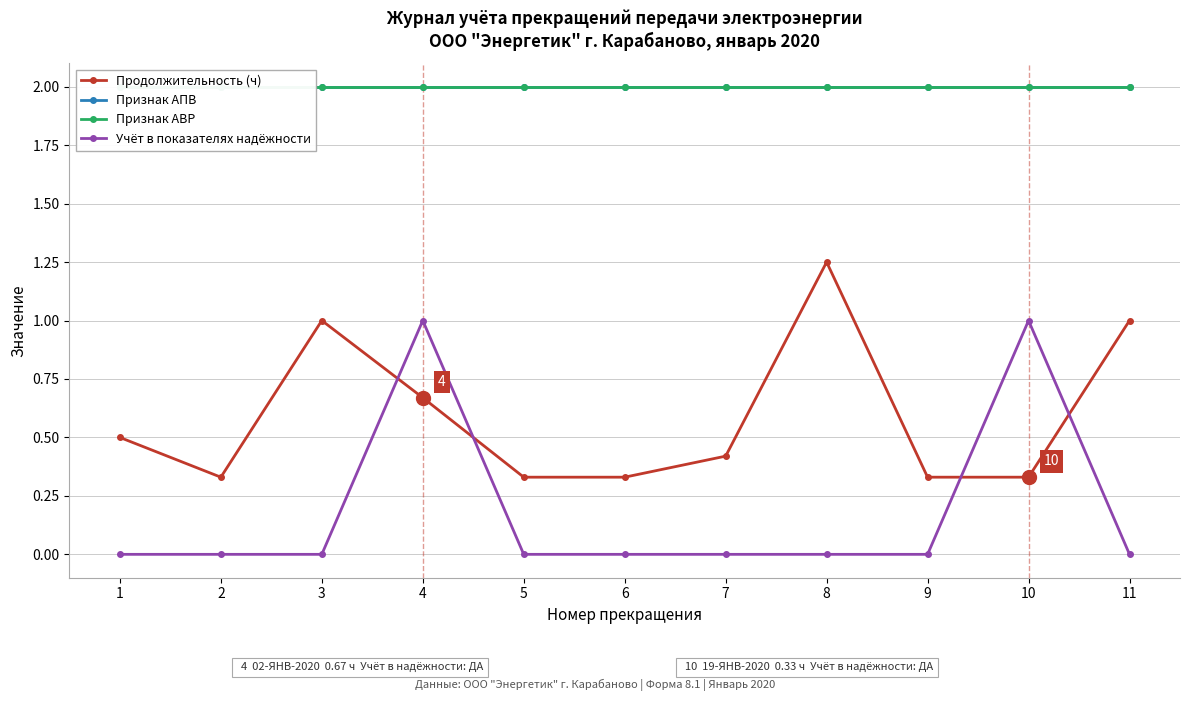

True or false: Продолжительность (ч) and Признак АПВ intersect in this chart.

False